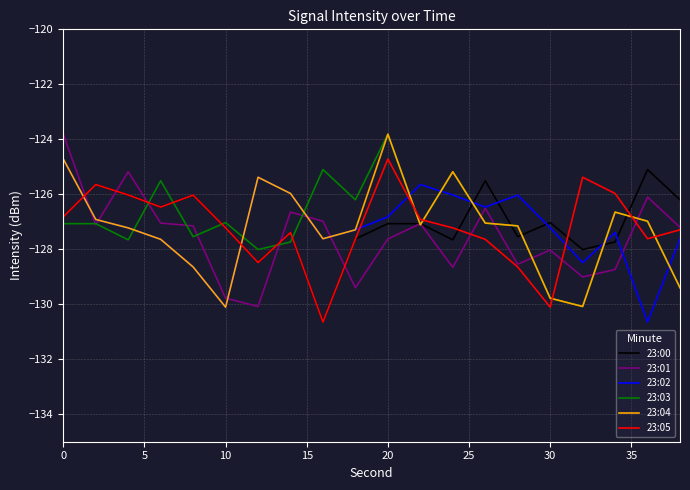

True or false: 23:05 and 23:02 intersect in this chart.

True